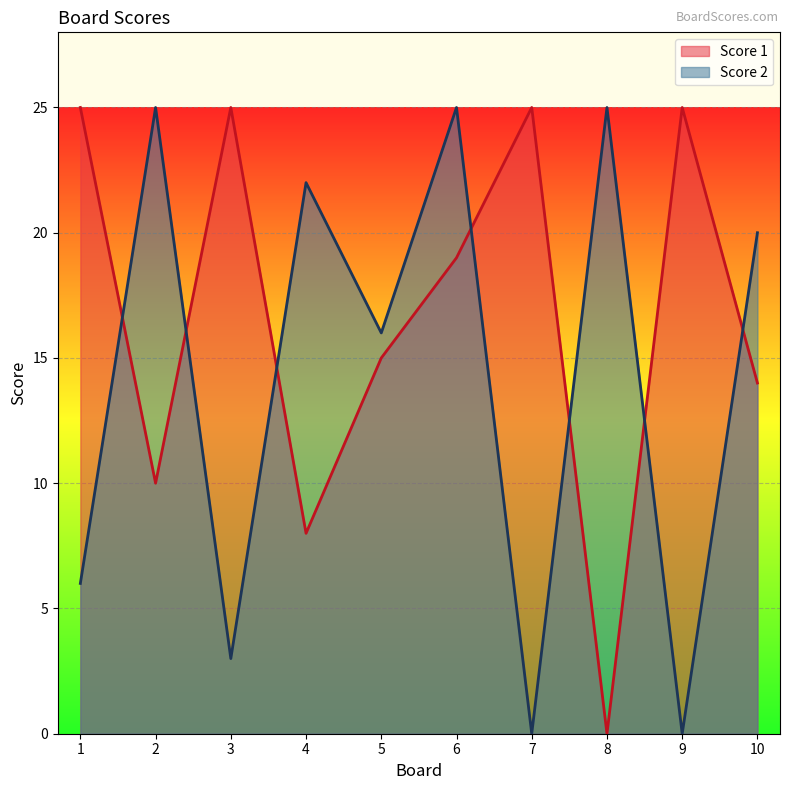

Does the chart display data point markers on the line(s)?

No